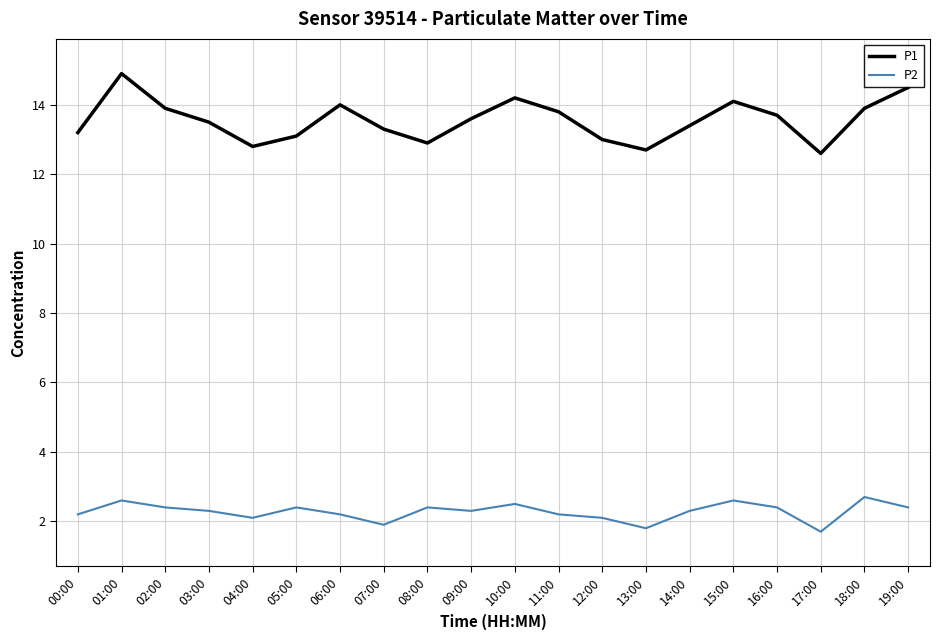

True or false: P1 and P2 cross at least once.

False